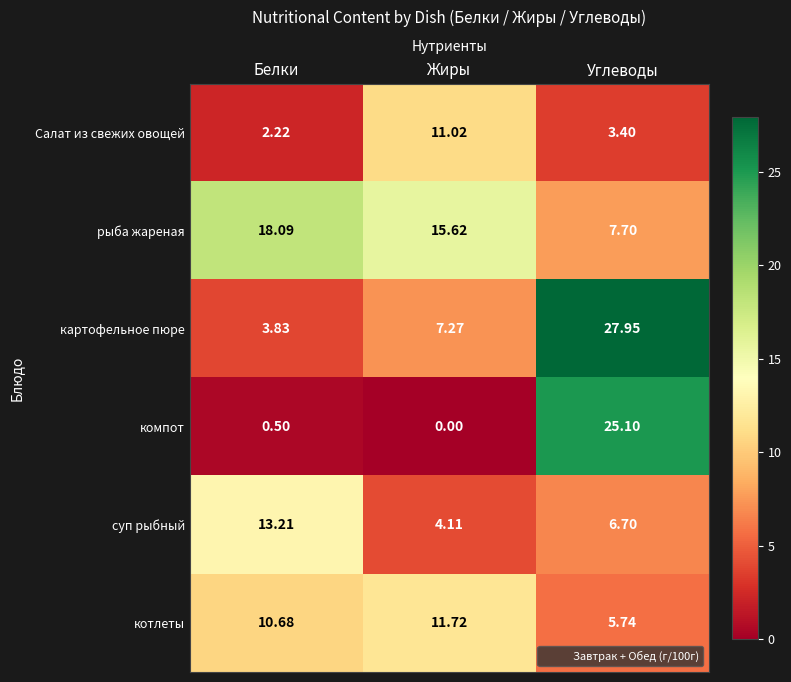

Which series has the largest total across all categories?

рыба жареная